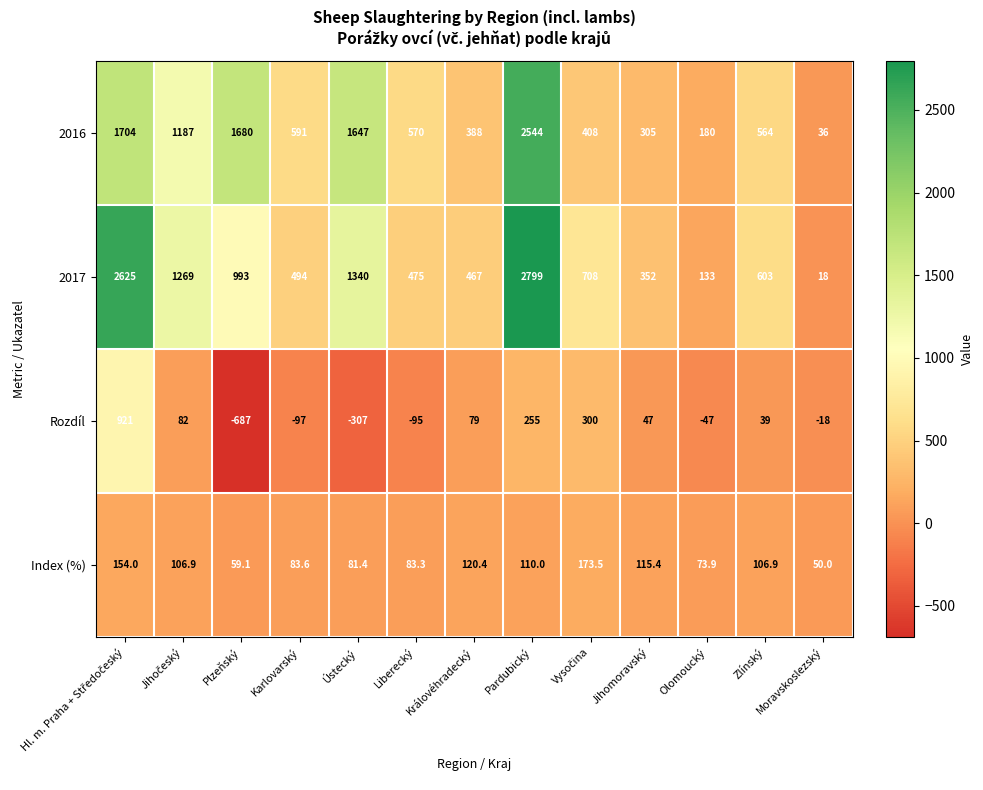

At which category is the sum across all series the highest?

Pardubický